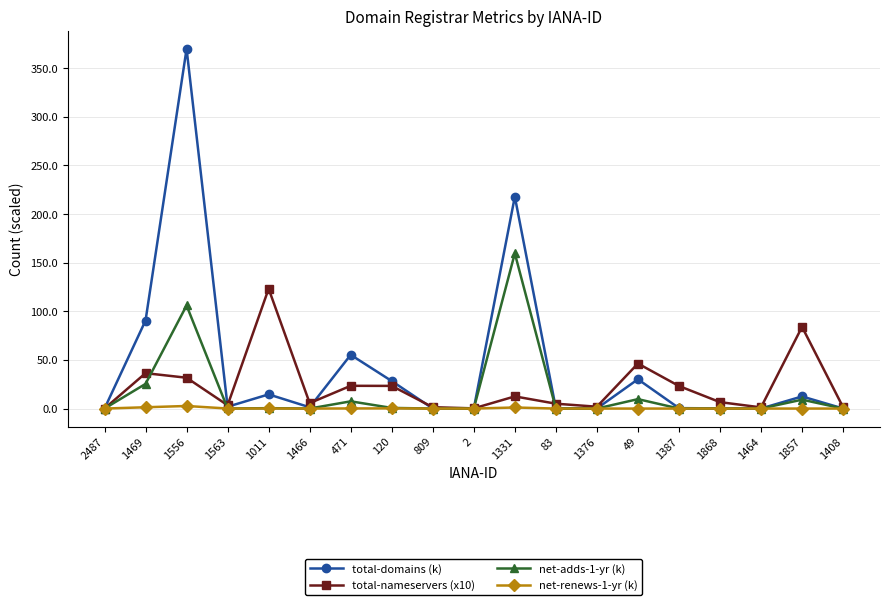

At which label is total-domains (k) closest to 184?

1331